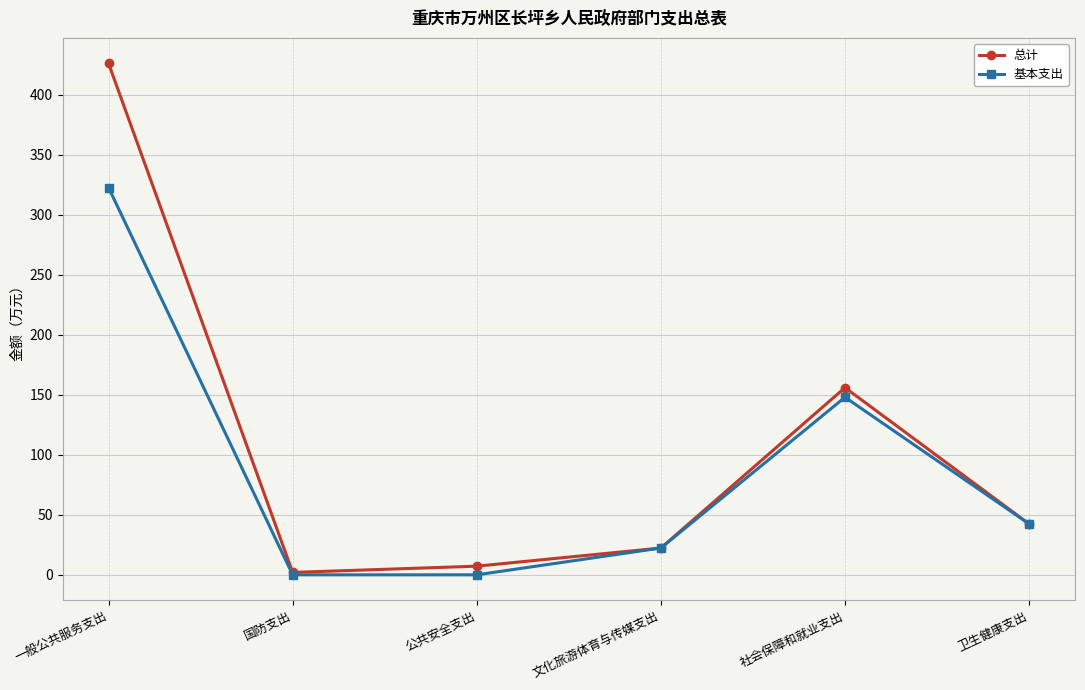

At how many categories does at least one series exceed 140?

2